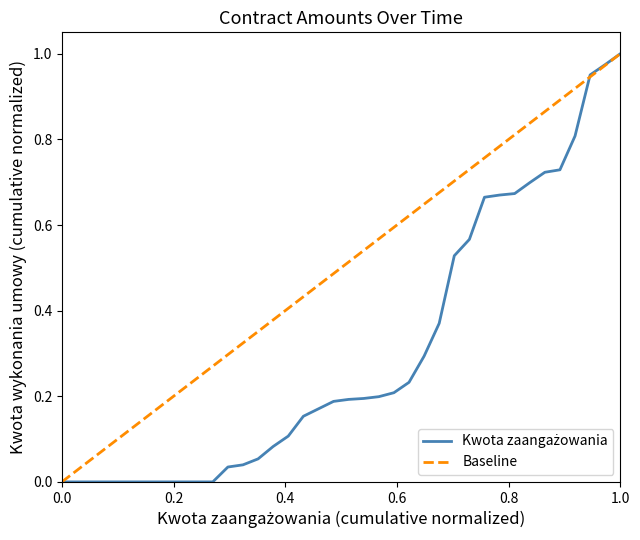

Does the chart have visible grid lines?

No